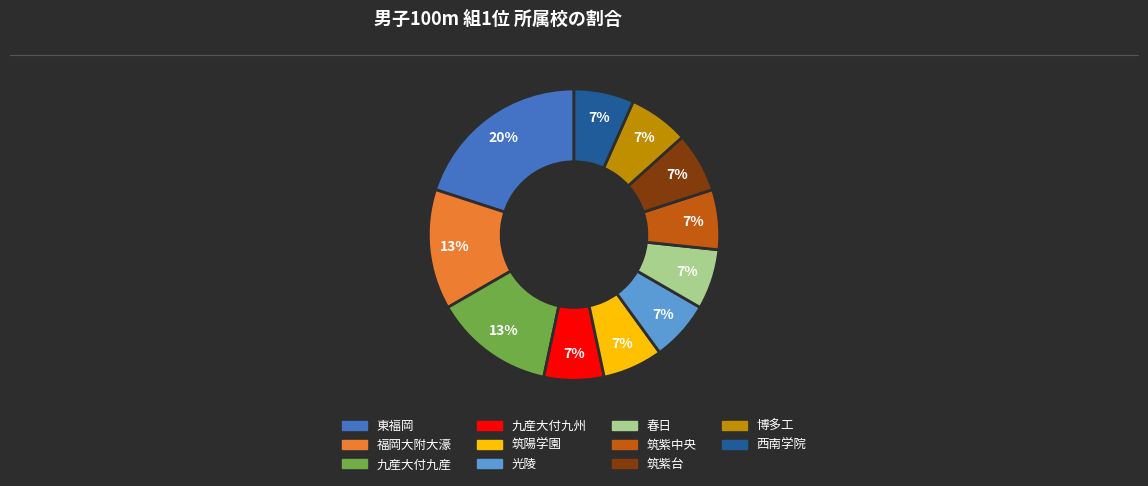

To the nearest percent, what is the average slice percentage?

9%